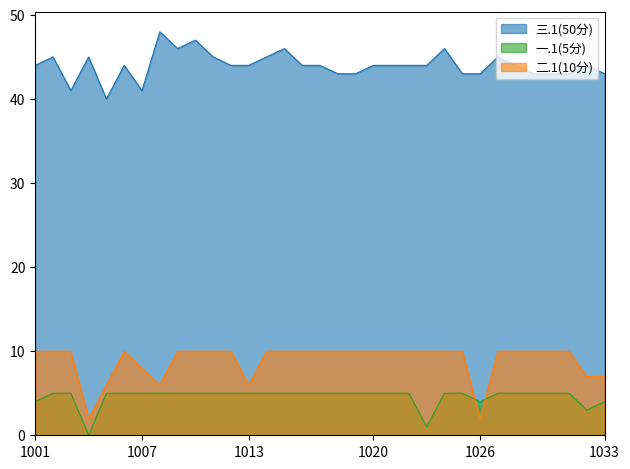

What is the difference between the highest and lowest values at 1007?

36